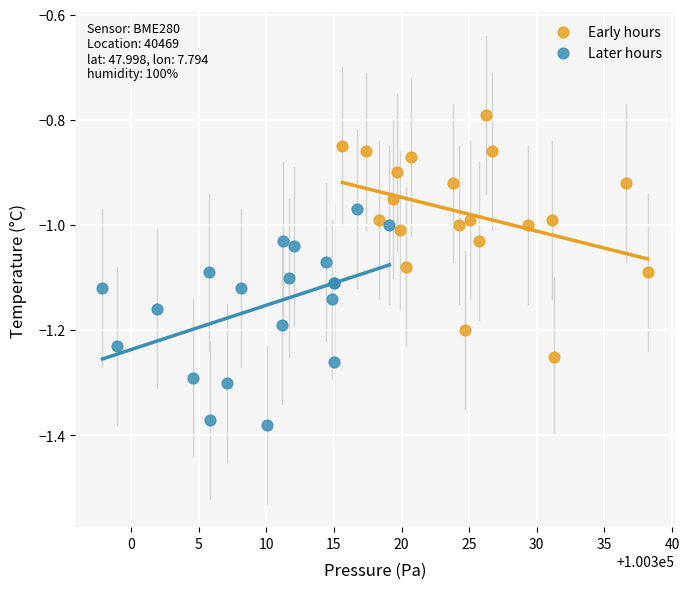

What are all the series names shown in the legend?

Early hours, Later hours